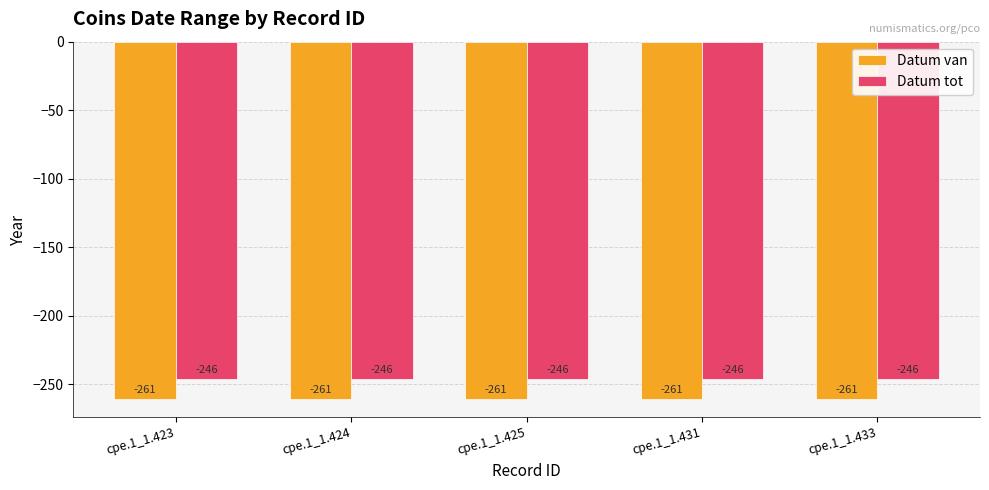

What is the sum of the Datum van values at cpe.1_1.425 and cpe.1_1.431?

-522